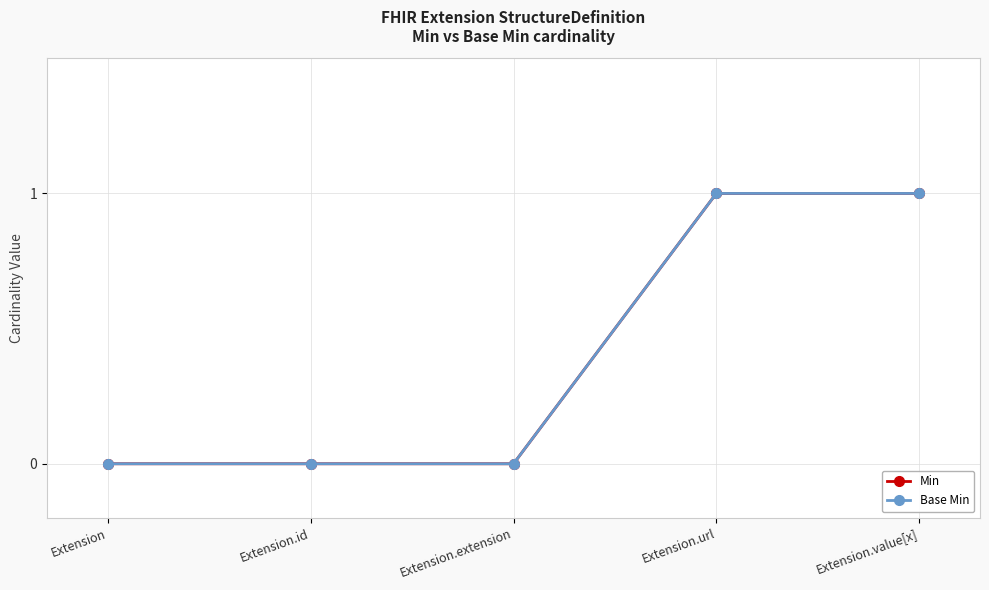

True or false: Base Min has more than 0 points higher than both neighbors.

False